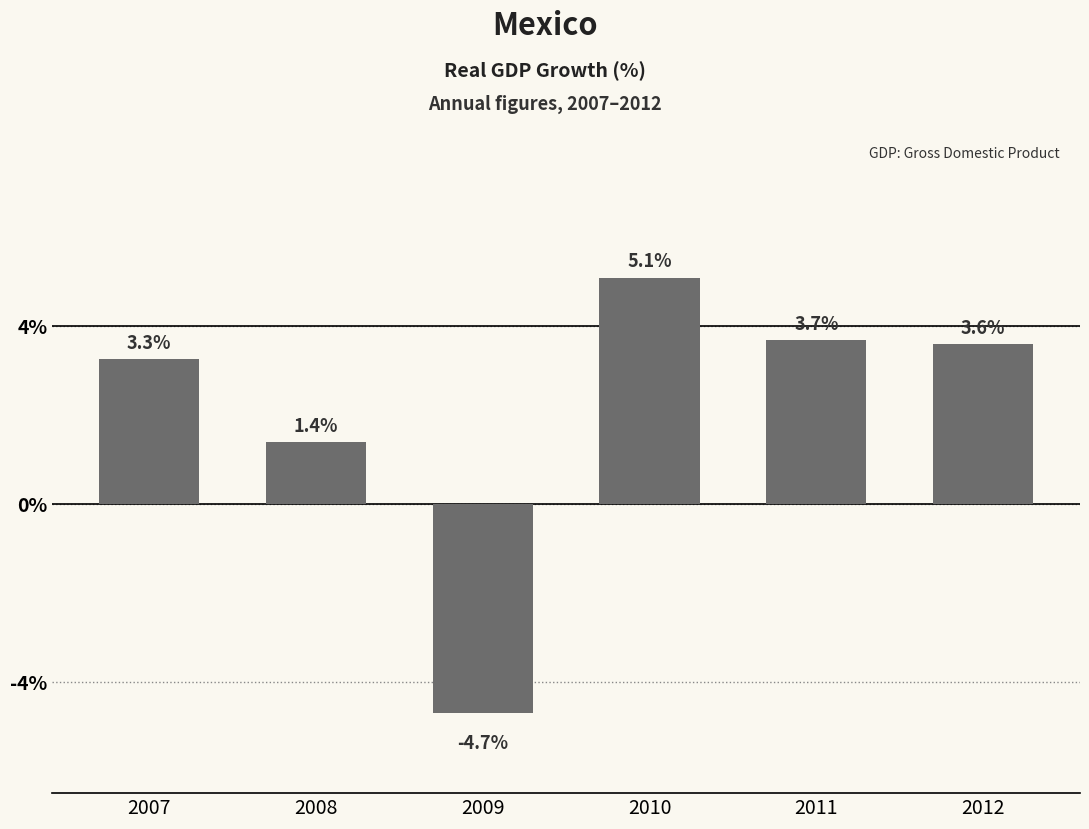

Rank the categories by value from highest to lowest.

2010, 2011, 2012, 2007, 2008, 2009